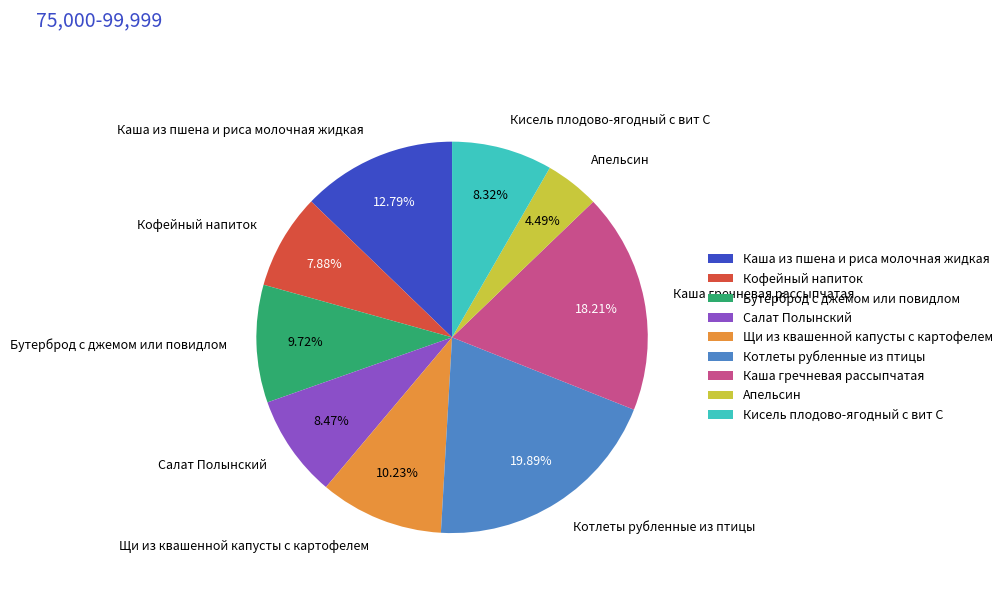

Combined, what portion of the pie is Кисель плодово-ягодный с вит С and Апельсин?

12.8%